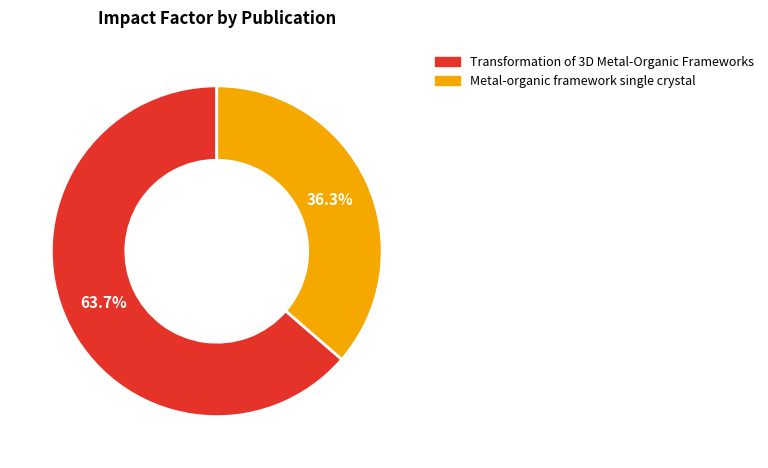

True or false: Metal-organic framework single crystal accounts for 49% of the total.

False